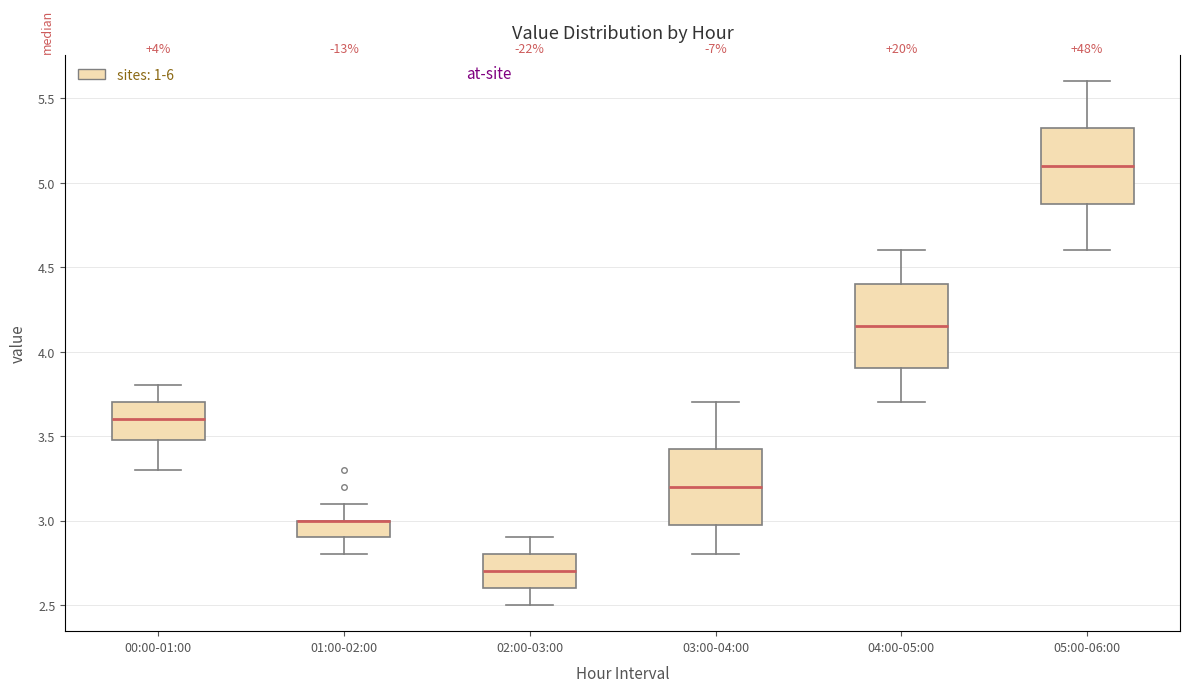

Comparing the boxes themselves (not the whiskers), which one is the tallest?

04:00-05:00